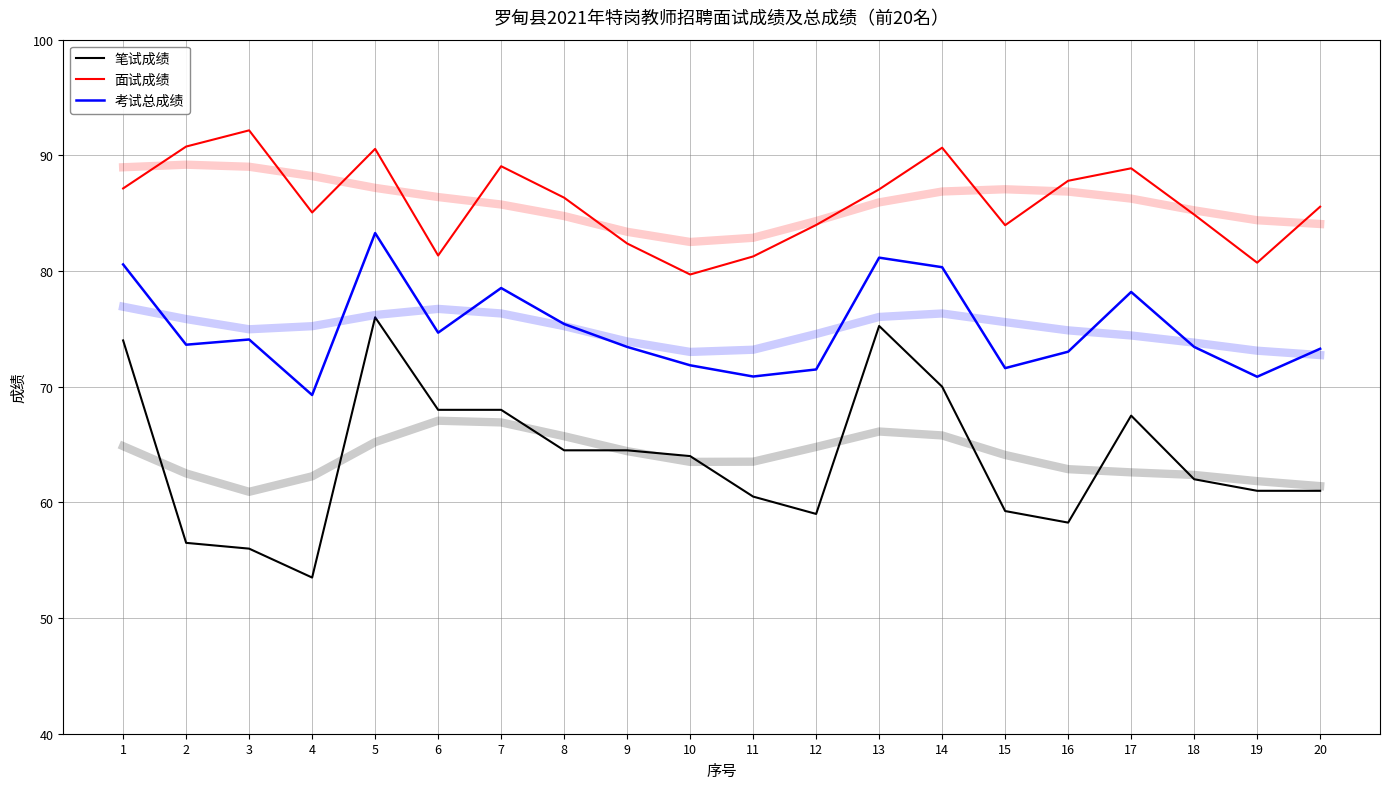

What is the value of the 考试总成绩 point at the 6th from the left?

74.7